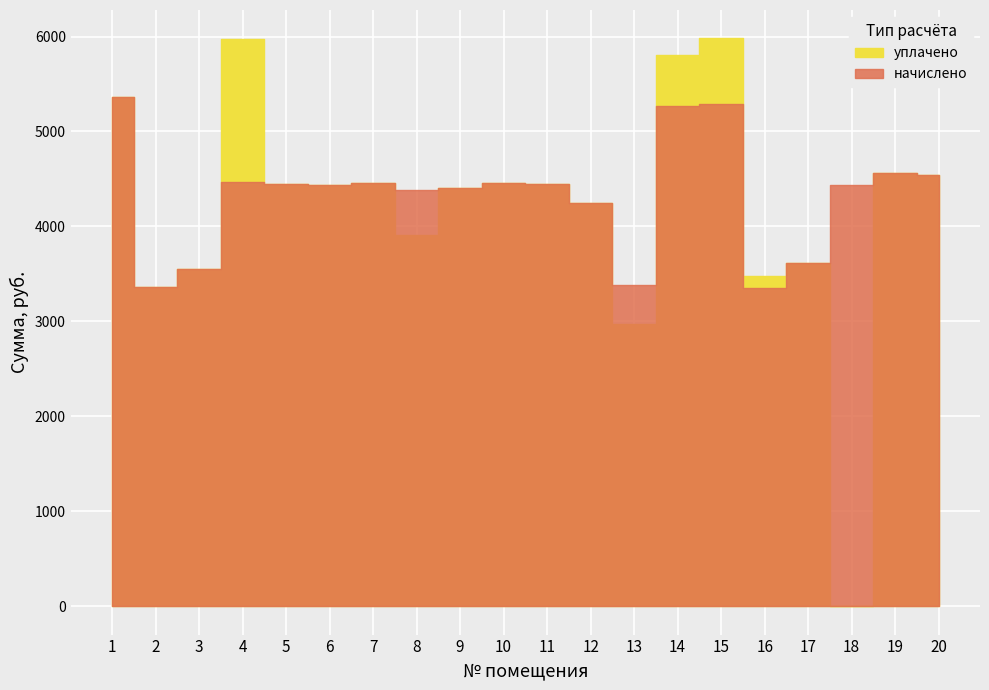

At which label does начислено first exceed 4446?

1